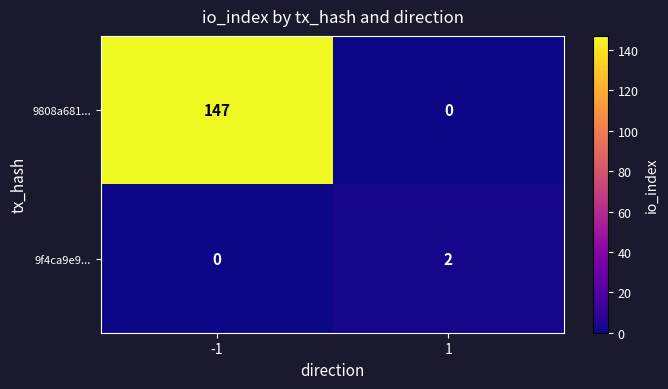

What is the sum of all 9808a681... values?

147